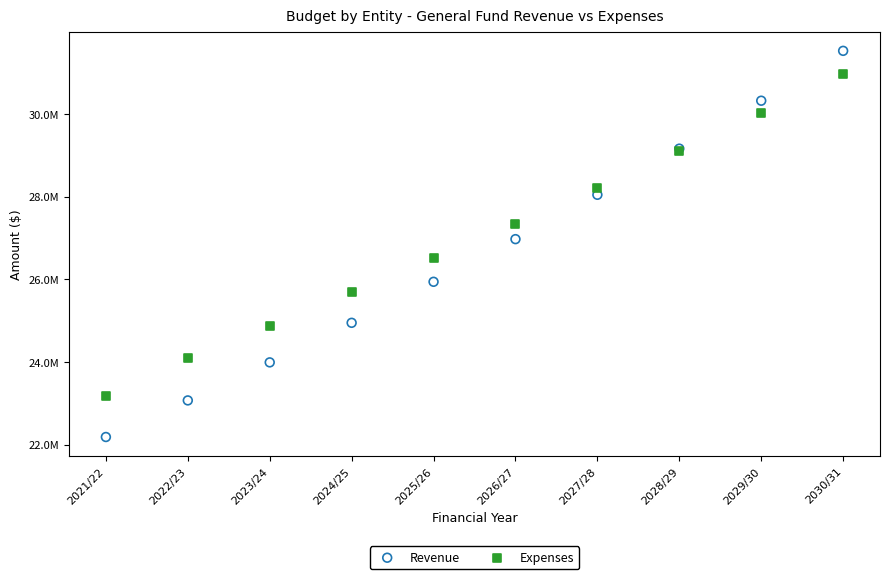

What are all the series names shown in the legend?

Revenue, Expenses